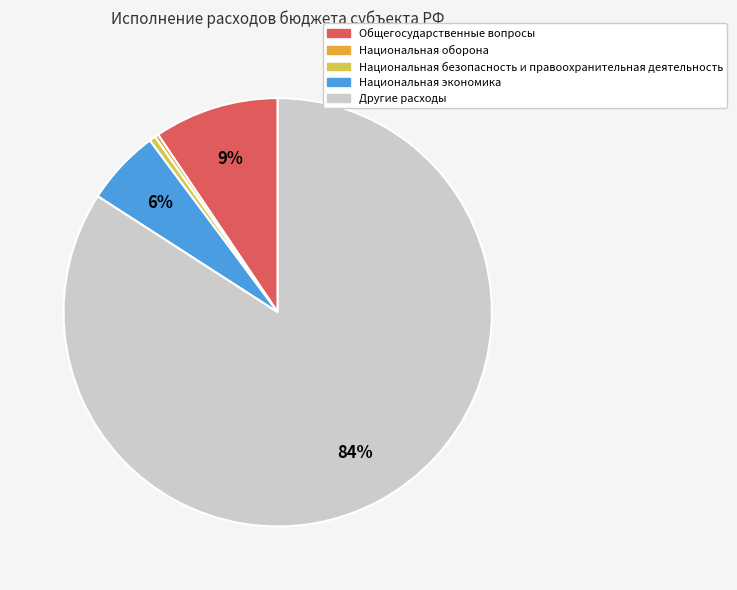

True or false: Национальная безопасность и правоохранительная деятельность accounts for 0% of the total.

True